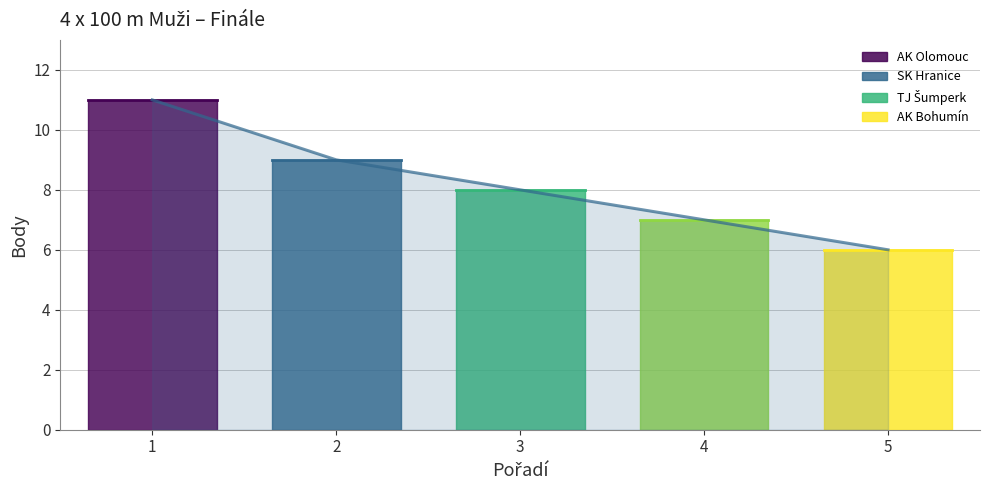

Reading left to right, list all the values displayed in this chart.

11	9	8	7	6